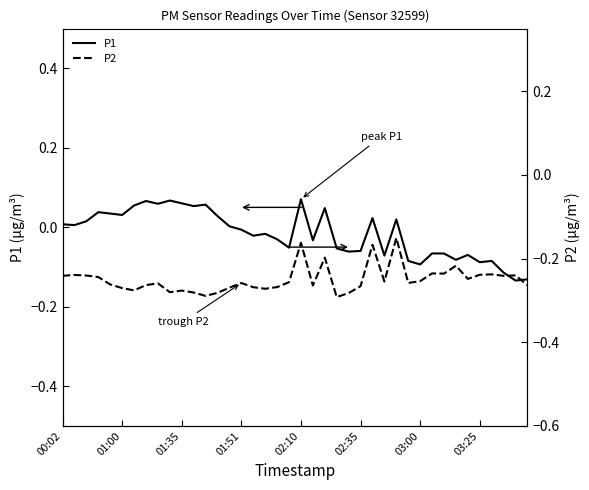

Does the chart display data point markers on the line(s)?

No